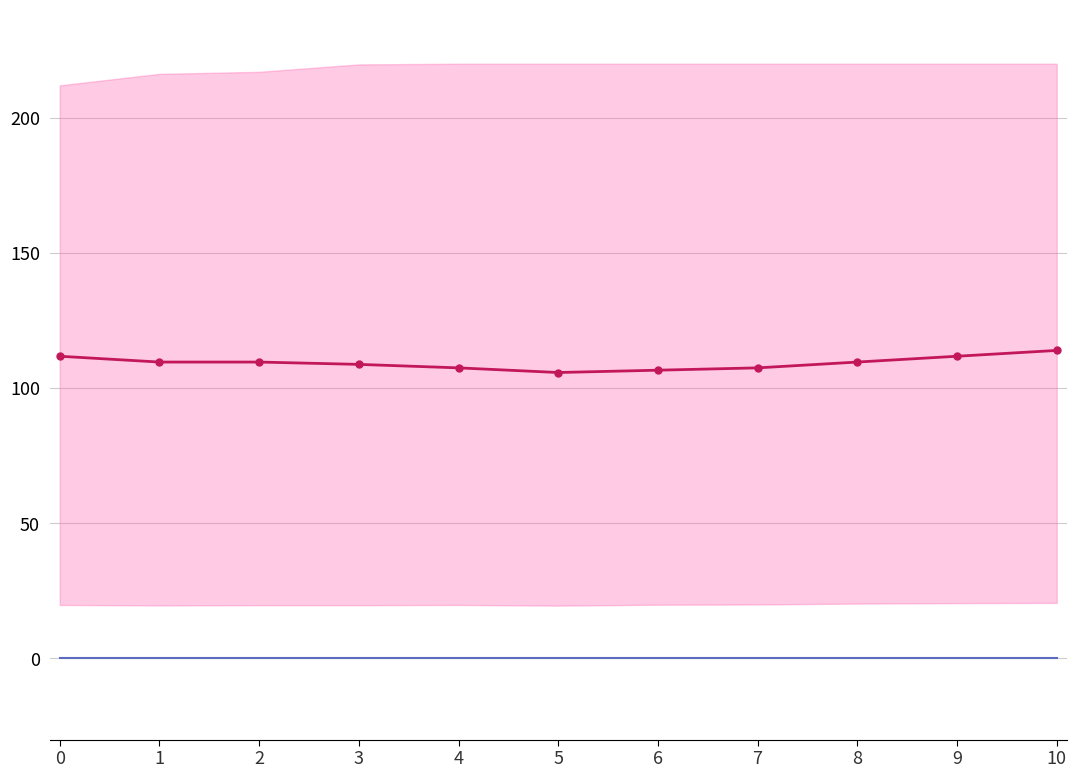

Between 5 and 8, which series saw the biggest shift?

Temperature